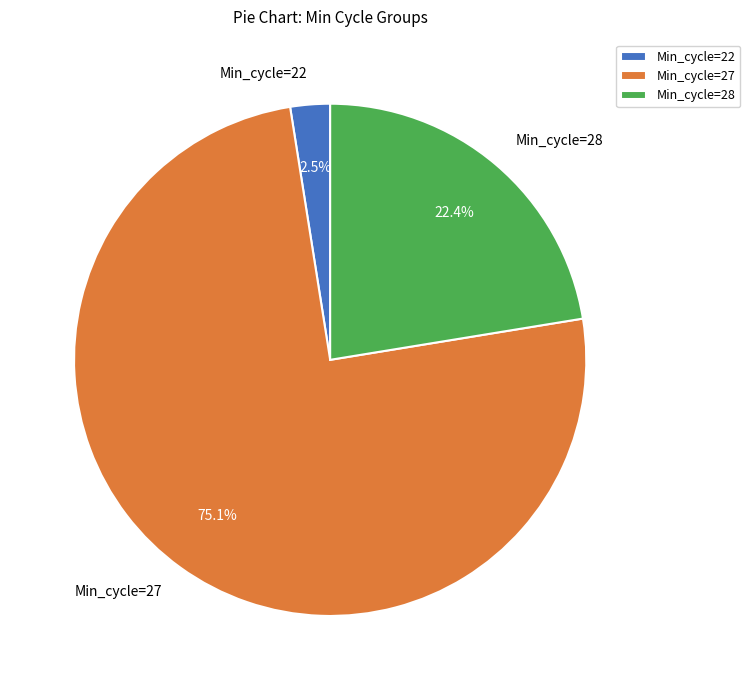

What percentage is NOT represented by Min_cycle=27?

24.9%